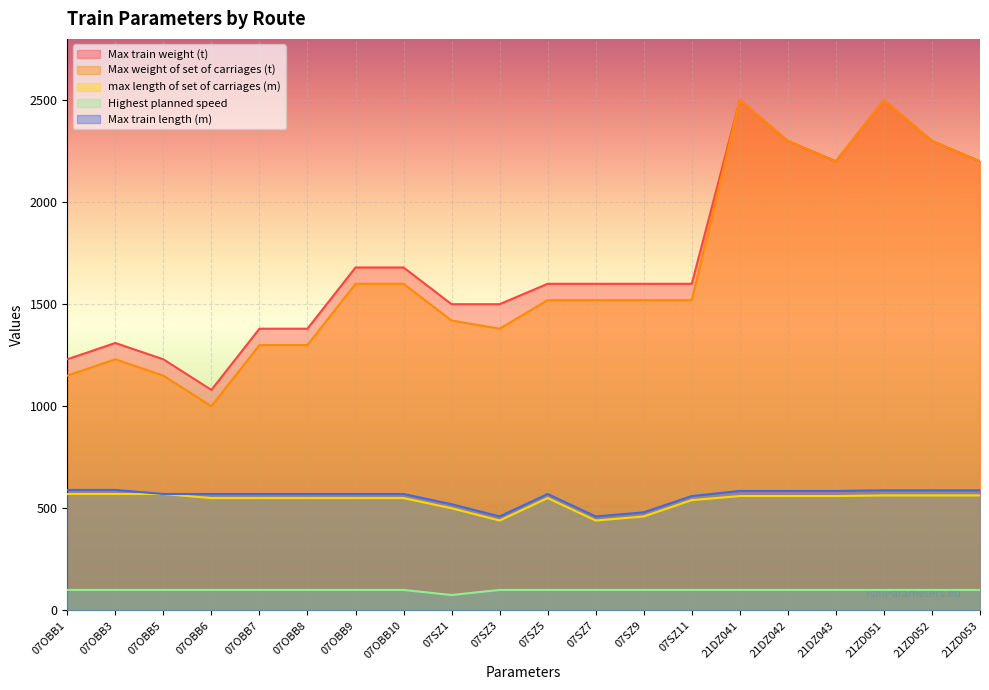

Rank the categories by Max train length (m) value from lowest to highest.

07SZ3, 07SZ7, 07SZ9, 07SZ1, 07SZ11, 07OBB5, 07OBB6, 07OBB7, 07OBB8, 07OBB9, 07OBB10, 07SZ5, 21DZ041, 21DZ042, 21DZ043, 21ZD051, 21ZD052, 21ZD053, 07OBB1, 07OBB3